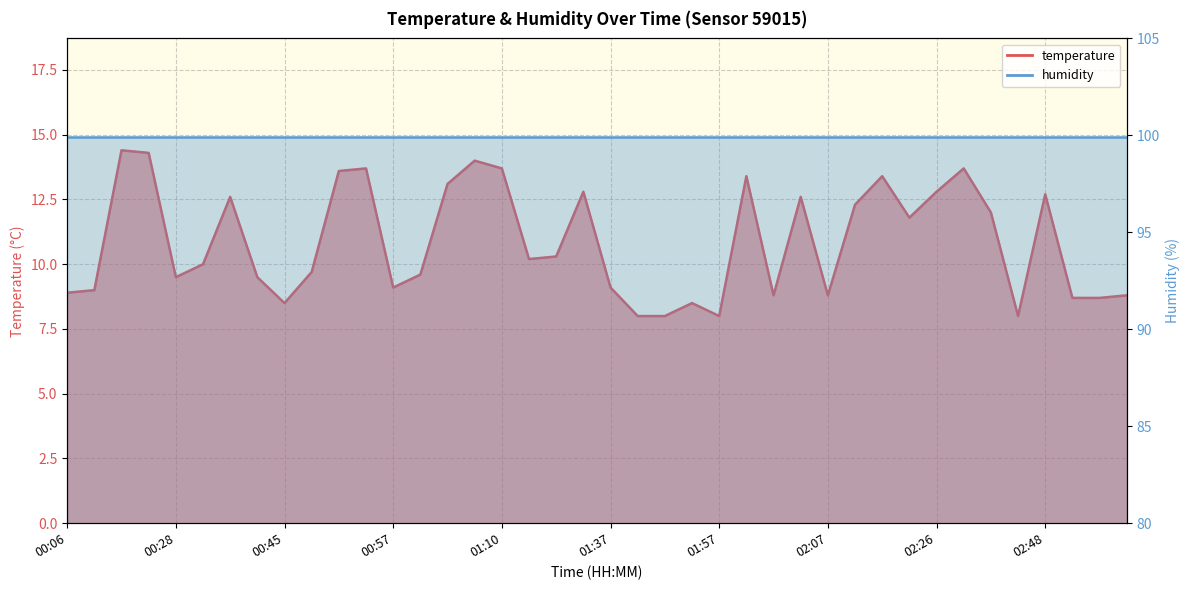

True or false: the data has more than 1 interior local peaks.

True